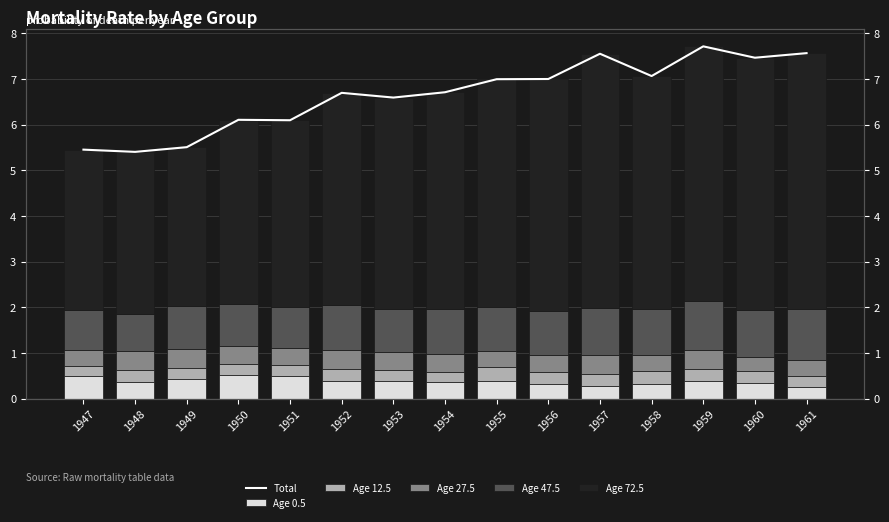

Reading left to right, transcribe all the data shown in this chart.

Total: 5.5	5.4	5.5	6.1	6.1	6.7	6.6	6.7	7.0	7.0	7.6	7.1	7.7	7.5	7.6
Age 0.5: 0.5	0.4	0.4	0.5	0.5	0.4	0.4	0.4	0.4	0.3	0.3	0.3	0.4	0.3	0.2
Age 12.5: 0.2	0.3	0.2	0.2	0.2	0.3	0.2	0.2	0.3	0.3	0.3	0.3	0.3	0.3	0.3
Age 27.5: 0.3	0.4	0.4	0.4	0.4	0.4	0.4	0.4	0.3	0.4	0.4	0.3	0.4	0.3	0.3
Age 47.5: 0.9	0.8	0.9	0.9	0.9	1.0	1.0	1.0	1.0	1.0	1.0	1.0	1.1	1.0	1.1
Age 72.5: 3.5	3.5	3.5	4.0	4.1	4.6	4.6	4.8	5.0	5.1	5.6	5.1	5.6	5.5	5.6